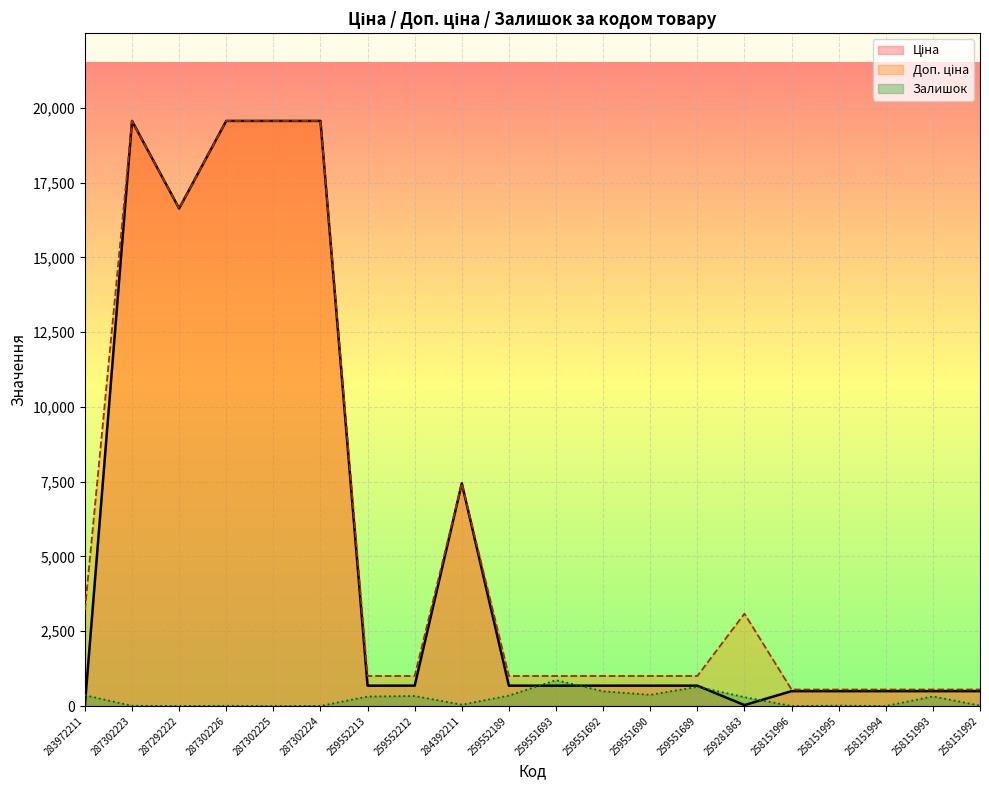

The Залишок series shows 322.0 at 258151993. True or false?

True